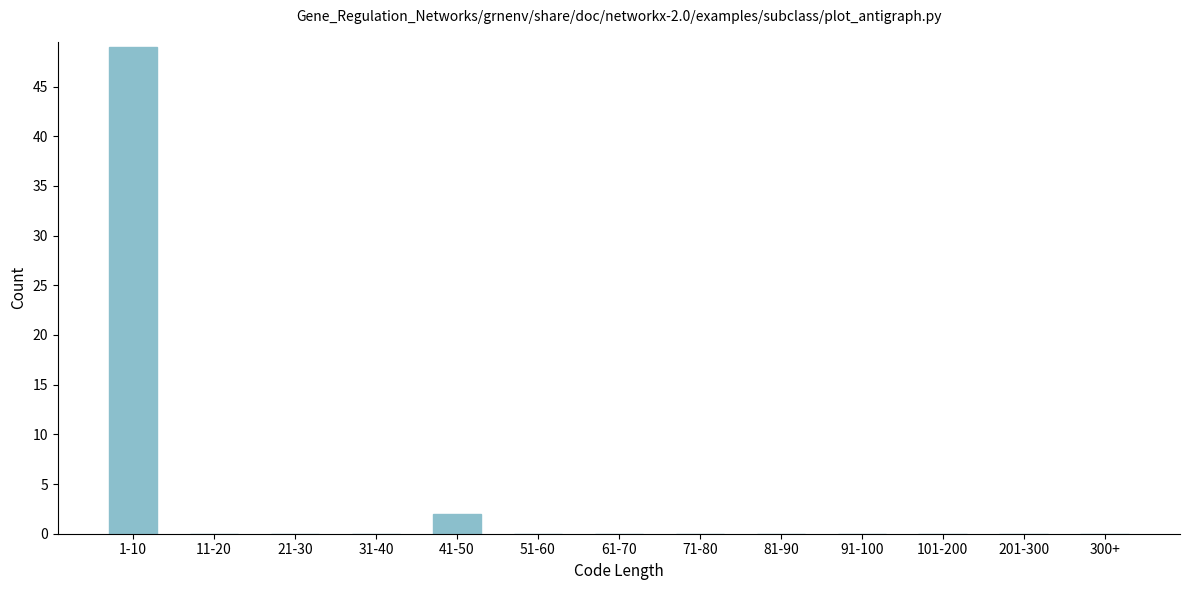

Reading left to right, list all the values displayed in this chart.

1-10=49	11-20=0	21-30=0	31-40=0	41-50=2	51-60=0	61-70=0	71-80=0	81-90=0	91-100=0	101-200=0	201-300=0	300+=0